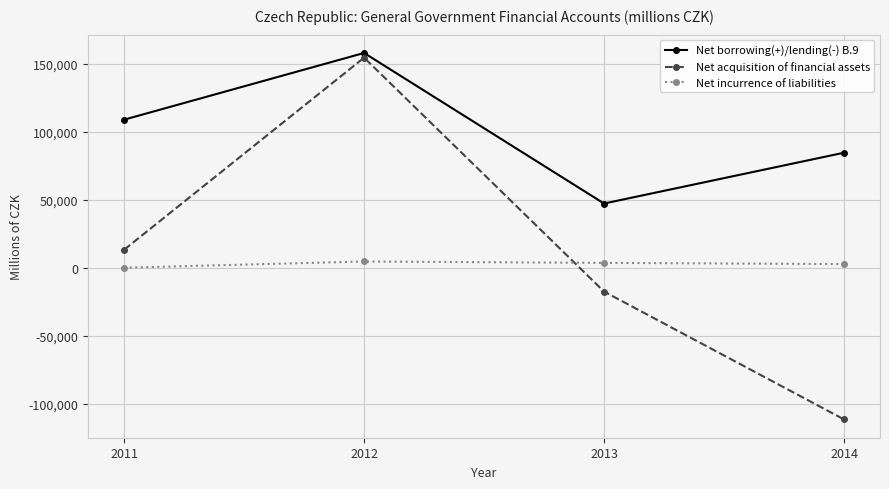

Which series has the largest total across all categories?

Net borrowing(+)/lending(-) B.9